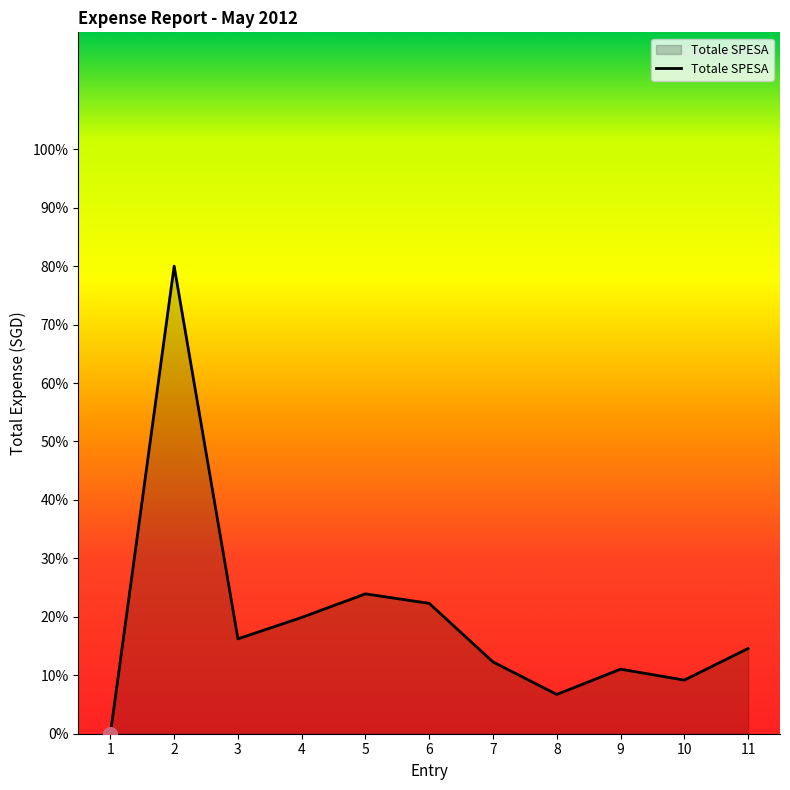

Read the value at 5.

23.9